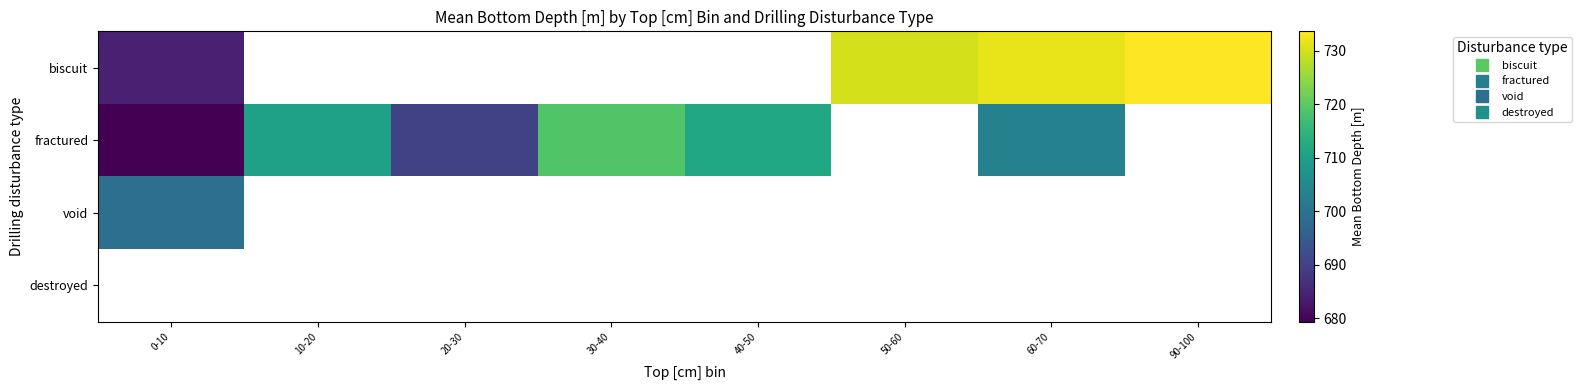

Read the fractured value at 20-30.

690.1